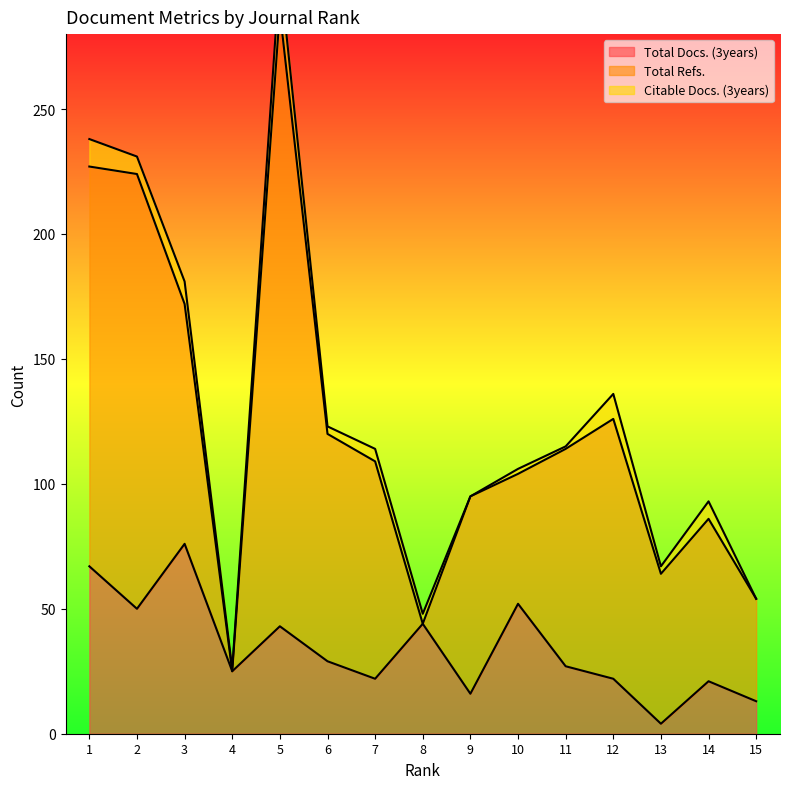

What are all the series names shown in the legend?

Total Docs. (3years), Total Refs., Citable Docs. (3years)